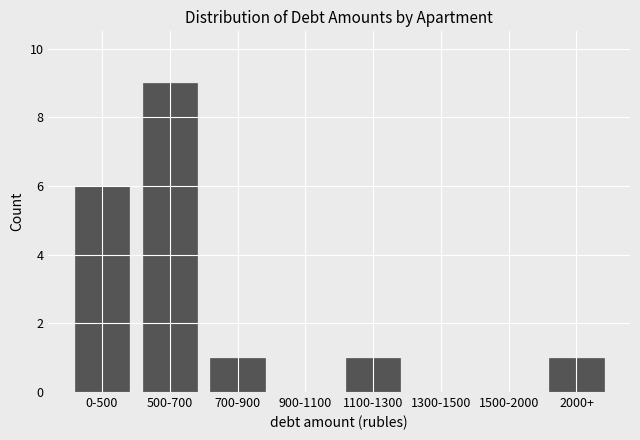

Reading left to right, extract all data points from this chart.

0-500=6	500-700=9	700-900=1	900-1100=0	1100-1300=1	1300-1500=0	1500-2000=0	2000+=1